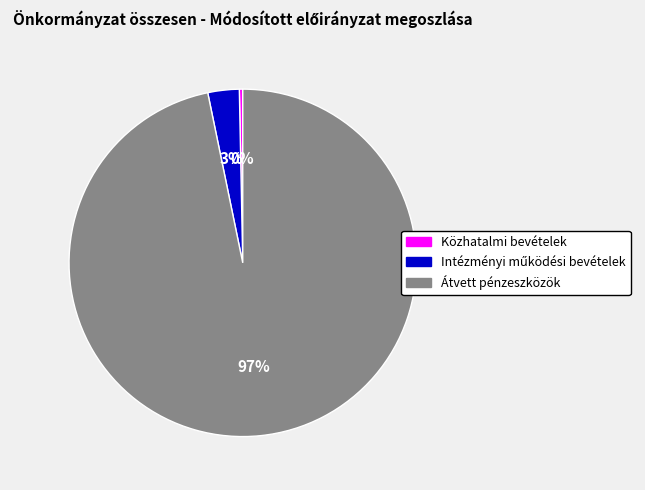

To the nearest percent, what is the average slice percentage?

33%